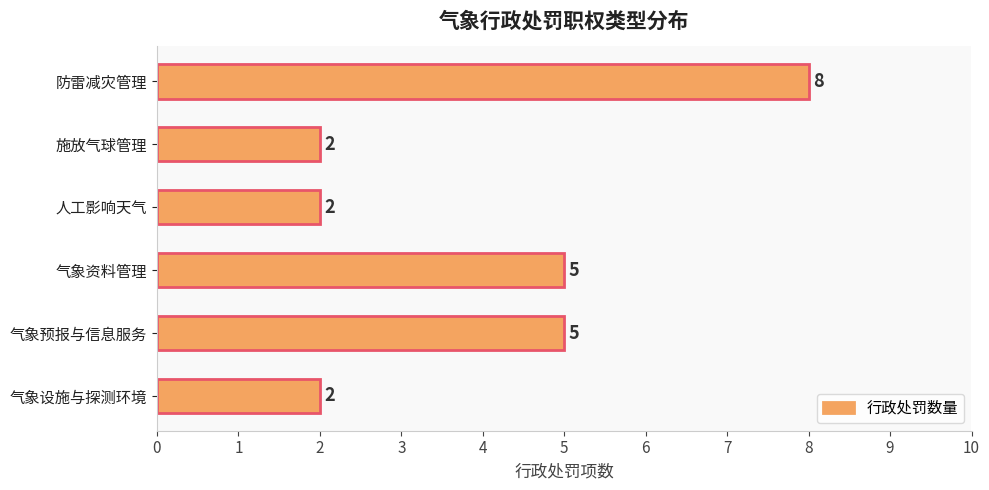

Count the values in the range 2 to 5.

5